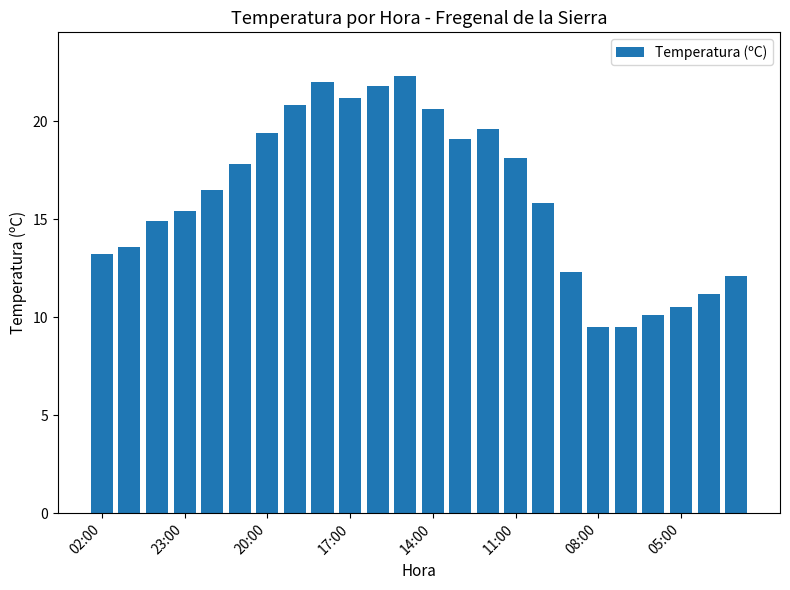

What is the value of the 14th bar from the left?

19.1